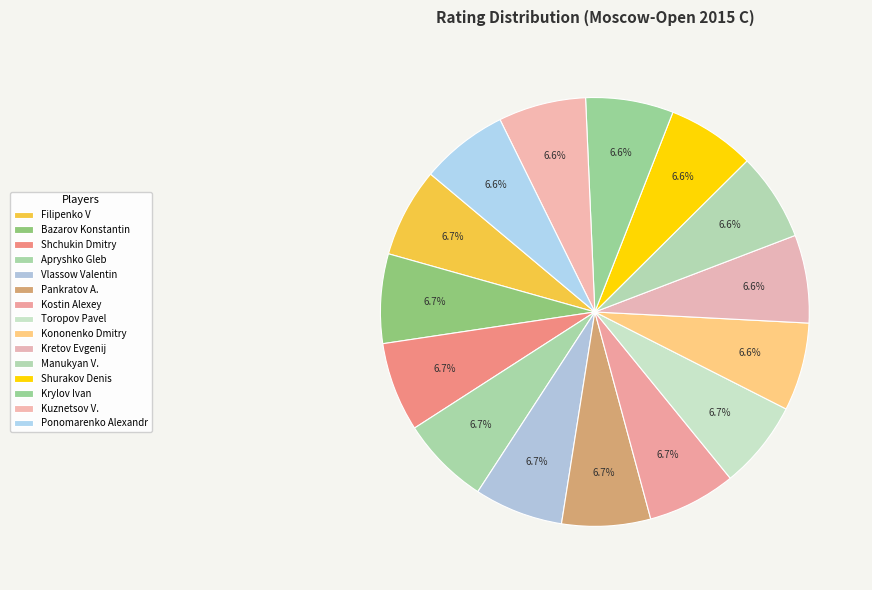

How many segments does this pie chart have?

15